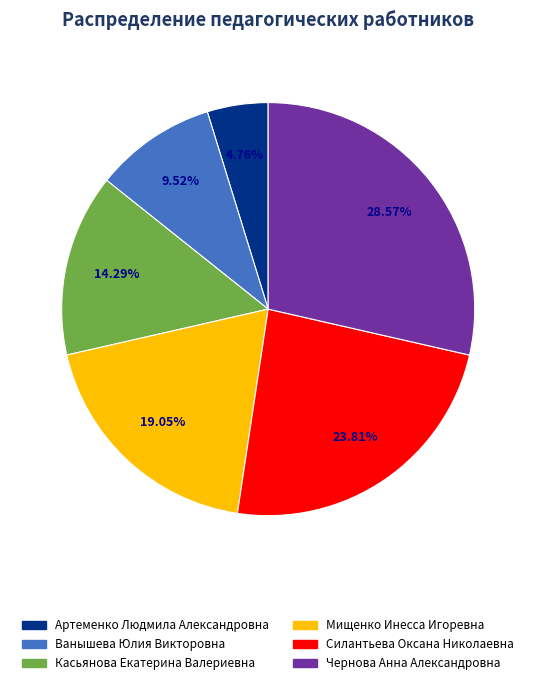

Count the number of slices in the pie.

6